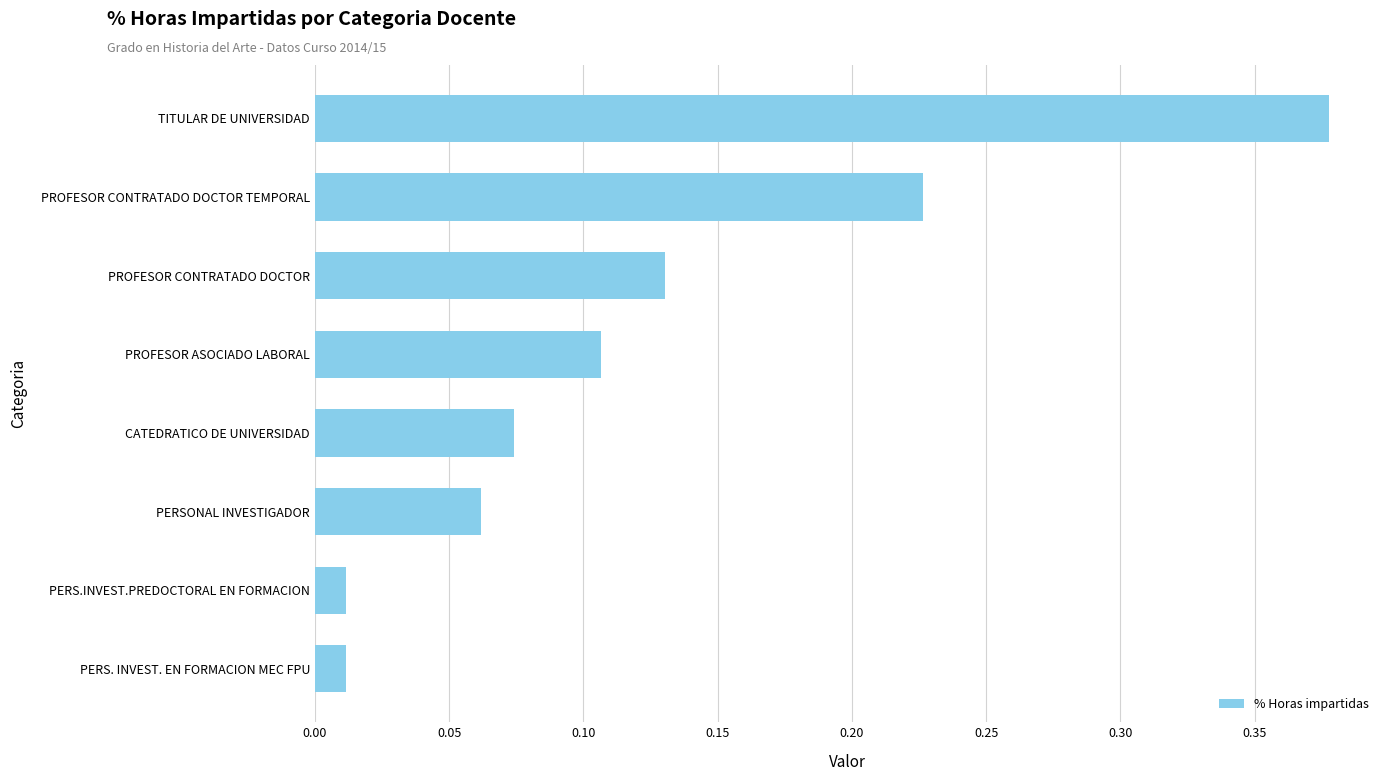

True or false: the data shows 0.1 at TITULAR DE UNIVERSIDAD.

False